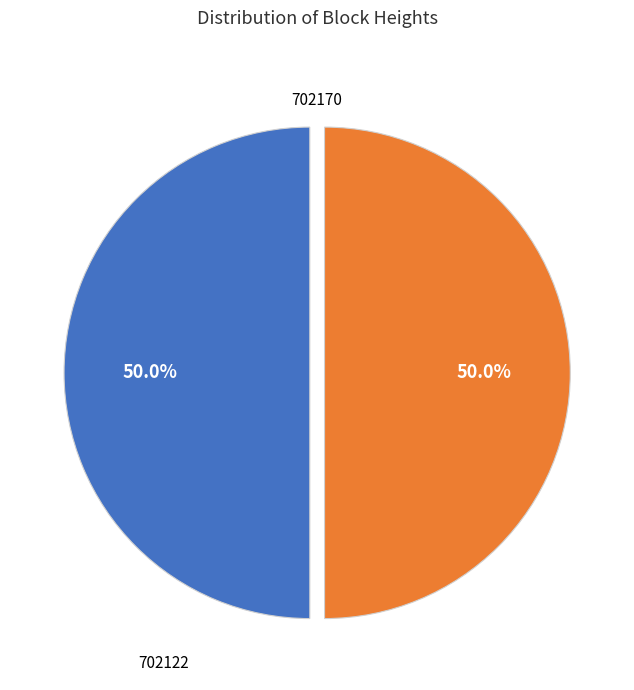

How many segments does this pie chart have?

2